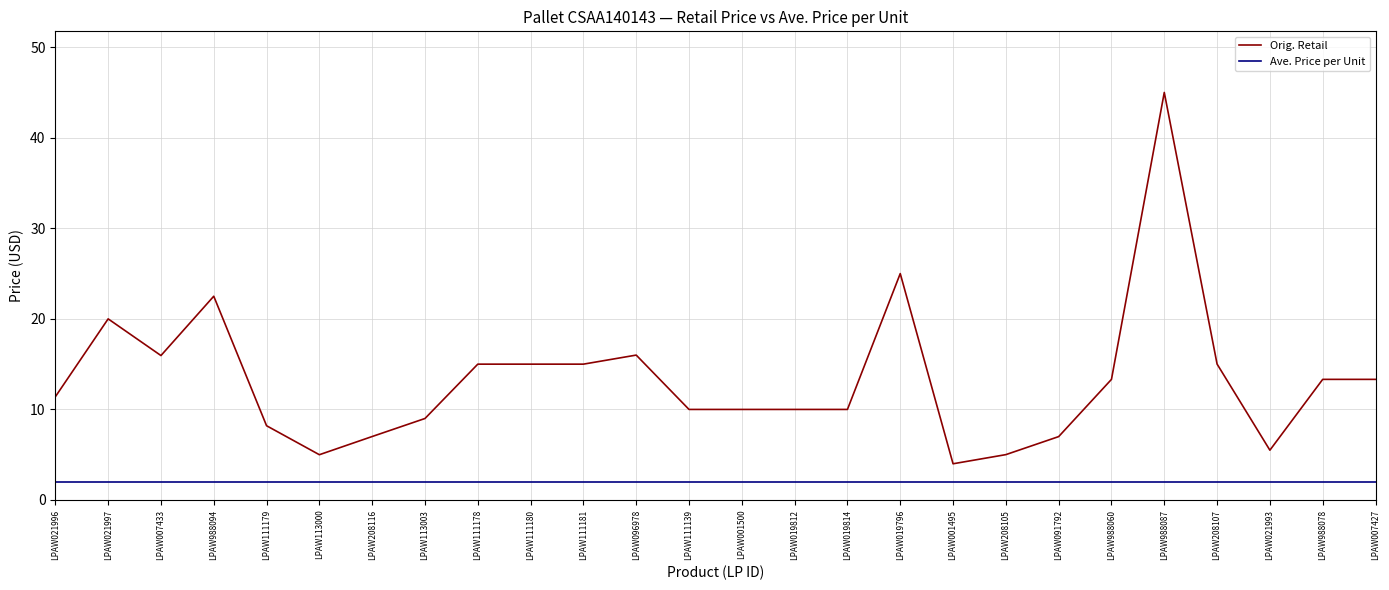

Is the value of Orig. Retail at LPAW111139 greater than the value of Ave. Price per Unit at LPAW988087?

Yes